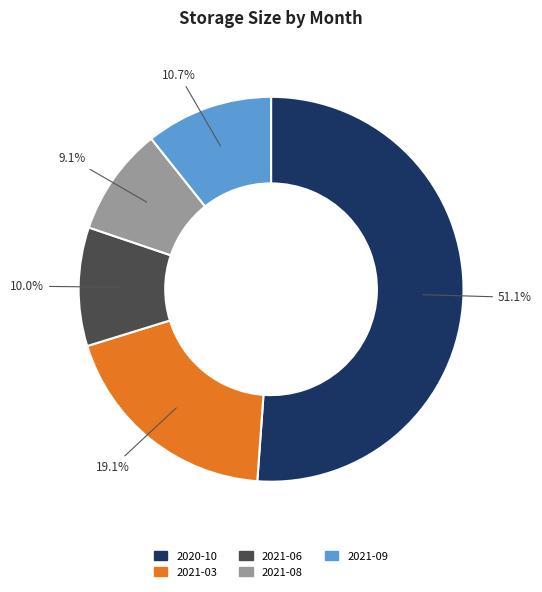

What is the majority slice?

2020-10